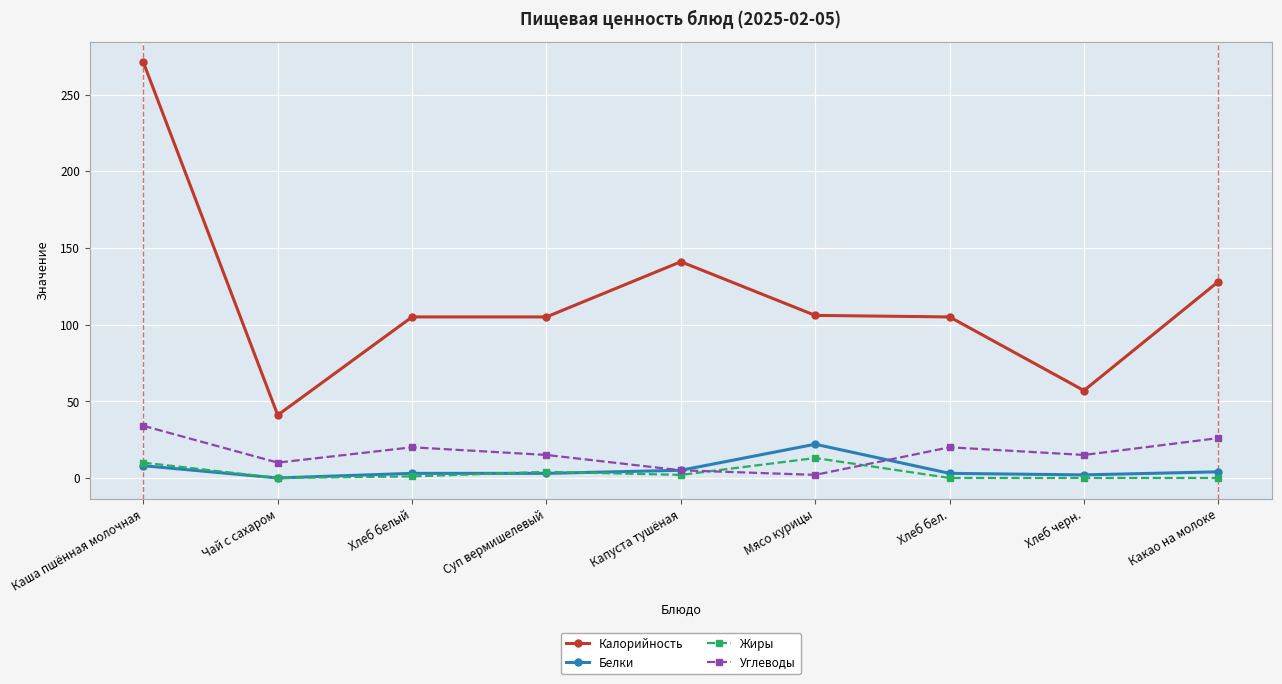

True or false: Калорийность has a value of 41 at Мясо курицы.

False